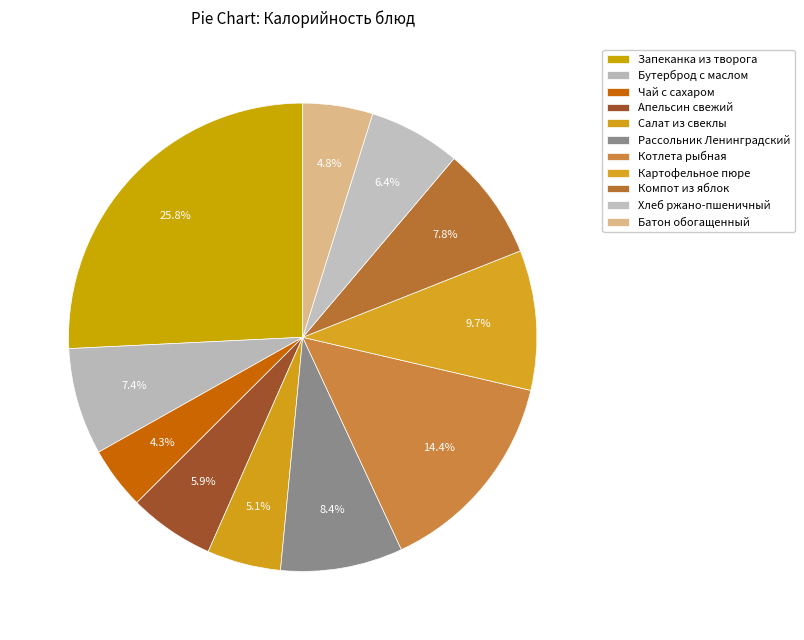

Count the number of slices in the pie.

11